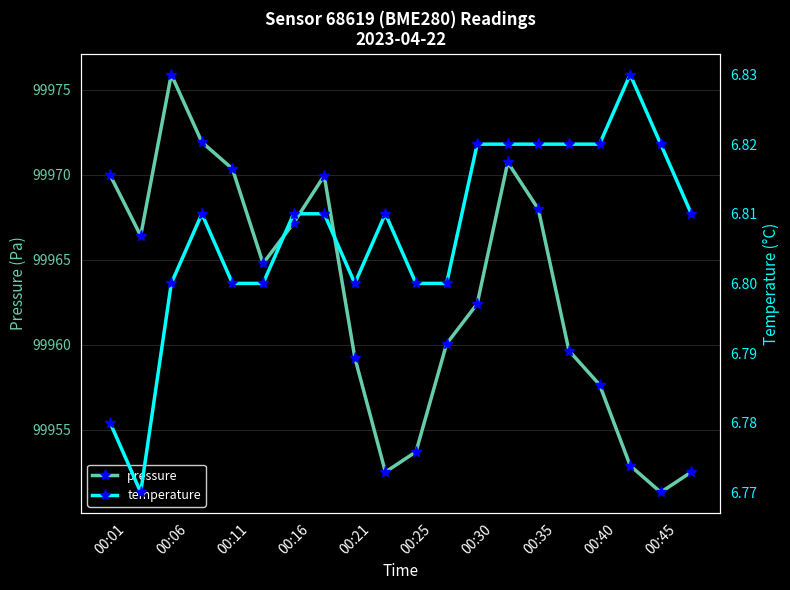

Is it true that pressure equals 154011.2 at 00:45?

False